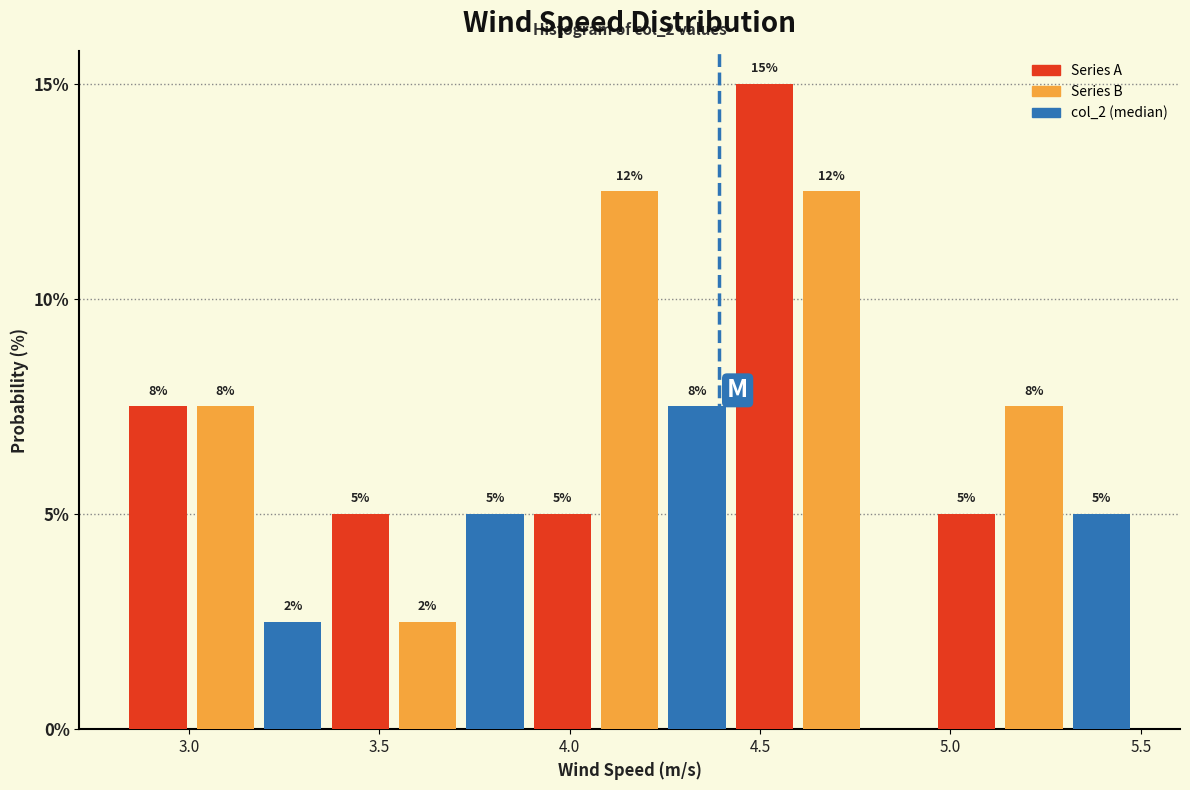

Around what value on the x-axis is the tallest bar? Give the approximate position of its centre, as read against the axis.

4.50